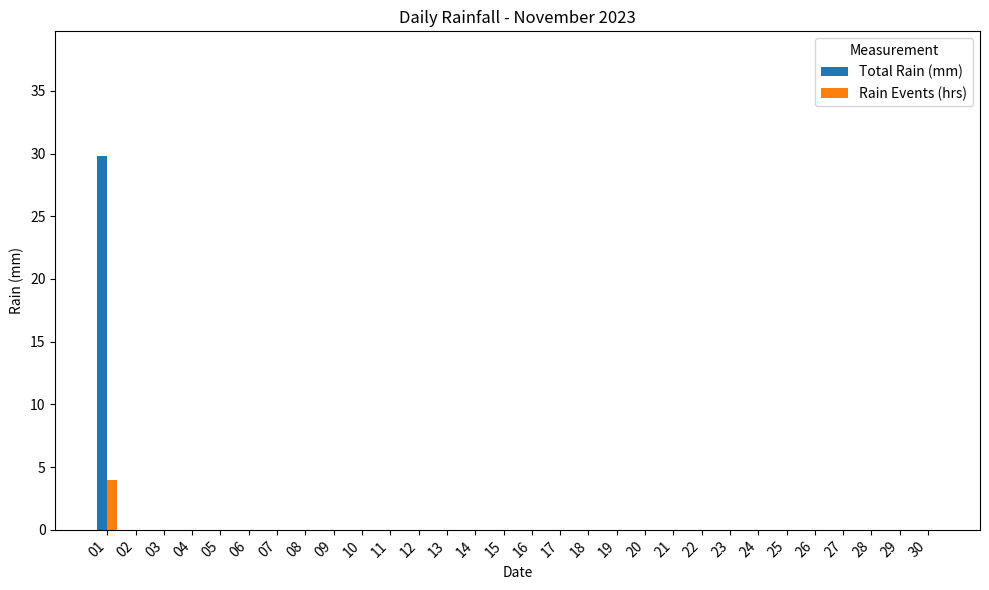

How many series are shown in this chart?

2